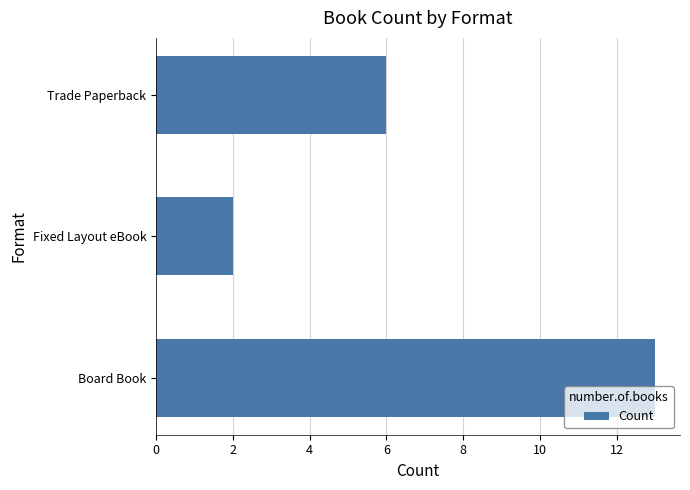

List the labels in order of value, smallest first.

Fixed Layout eBook, Trade Paperback, Board Book